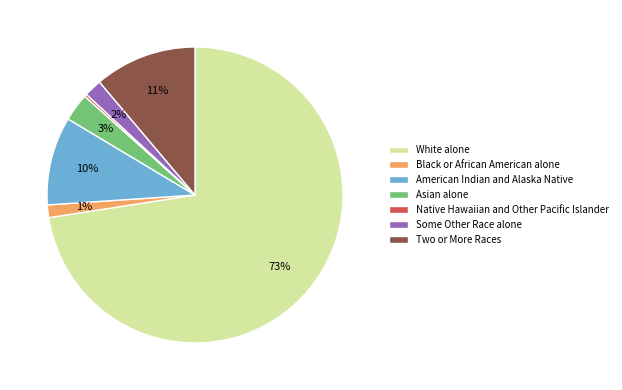

To the nearest percent, what percentage of the pie is Some Other Race alone?

2%